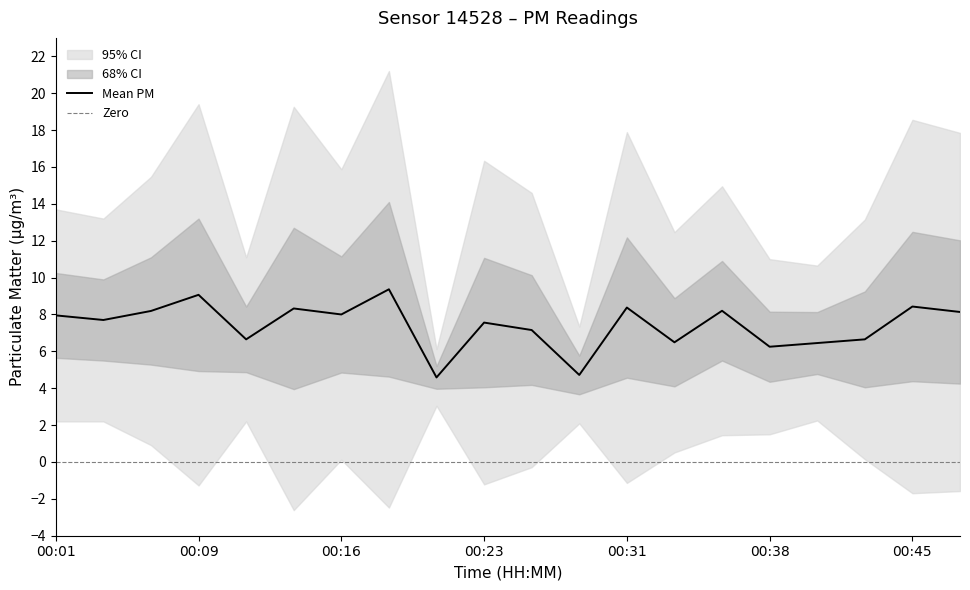

Reading right to left, extract all data points from this chart.

P1: 00:48=12.0	00:45=12.5	00:43=9.2	00:41=8.1	00:38=8.2	00:36=10.9	00:33=8.9	00:31=12.2	00:28=5.8	00:26=10.1	00:23=11.1	00:21=5.2	00:18=14.1	00:16=11.2	00:14=12.7	00:11=8.4	00:09=13.2	00:06=11.1	00:04=9.9	00:01=10.2
P2: 00:48=4.2	00:45=4.4	00:43=4.0	00:41=4.8	00:38=4.3	00:36=5.5	00:33=4.1	00:31=4.6	00:28=3.7	00:26=4.2	00:23=4.0	00:21=4.0	00:18=4.6	00:16=4.8	00:14=4.0	00:11=4.9	00:09=4.9	00:06=5.3	00:04=5.5	00:01=5.7